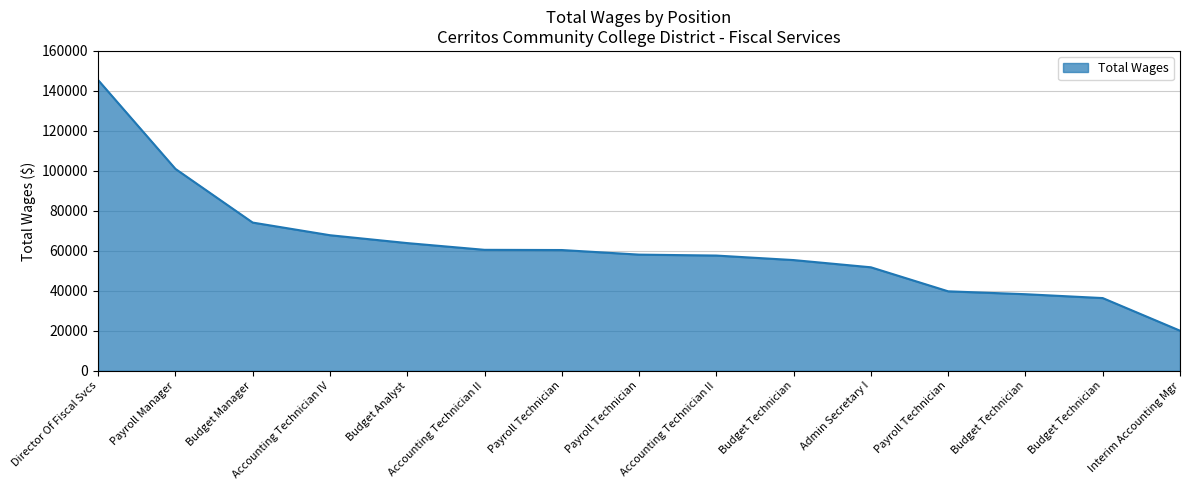

Which category has the lowest value across all series?

Interim Accounting Mgr